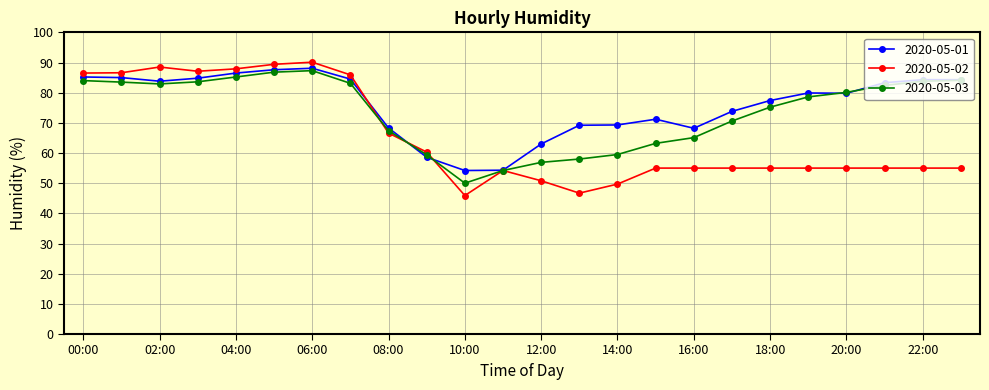

Rank the series by their average value, from lowest to highest.

2020-05-02, 2020-05-03, 2020-05-01